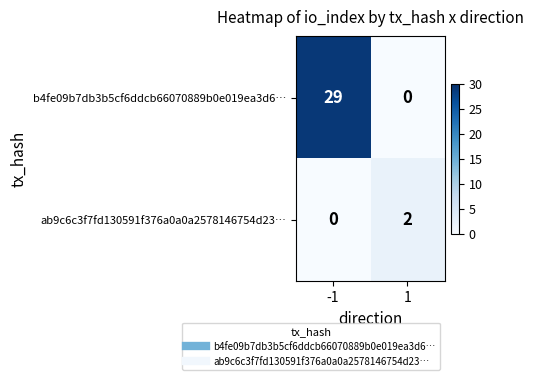

What is the spread (max minus min) of values at 1?

2